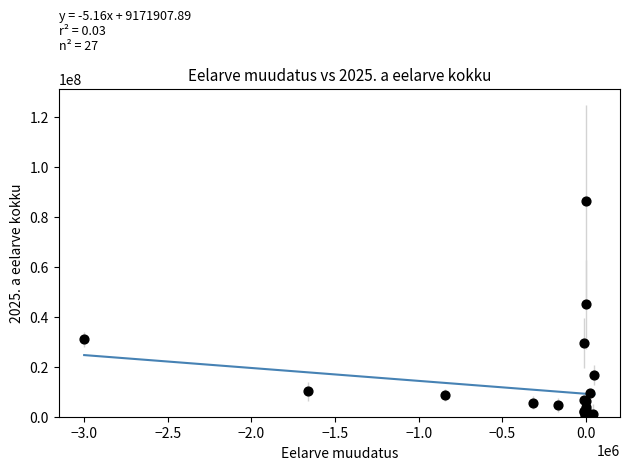

What Y value in the scatter plot is closest to 43093082?

44930978.9